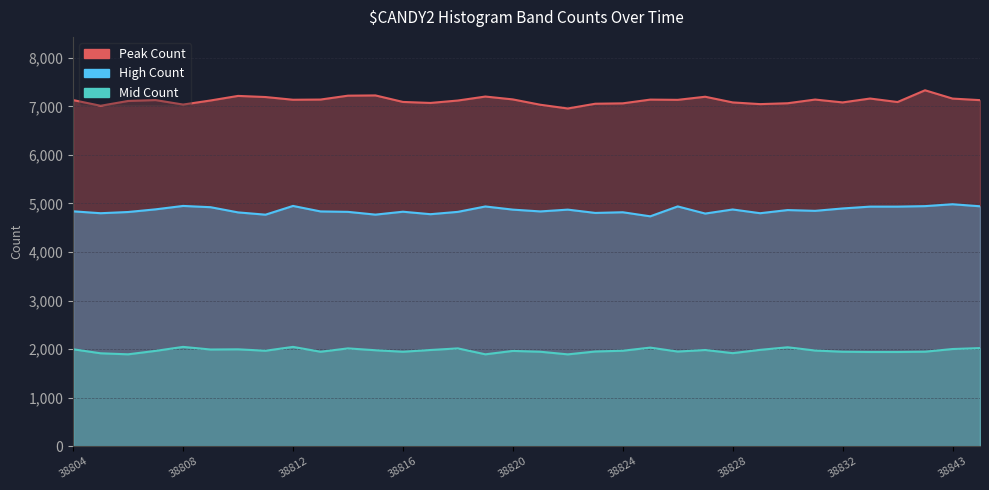

What is the difference between the maximum and minimum values in the High Count series?

249